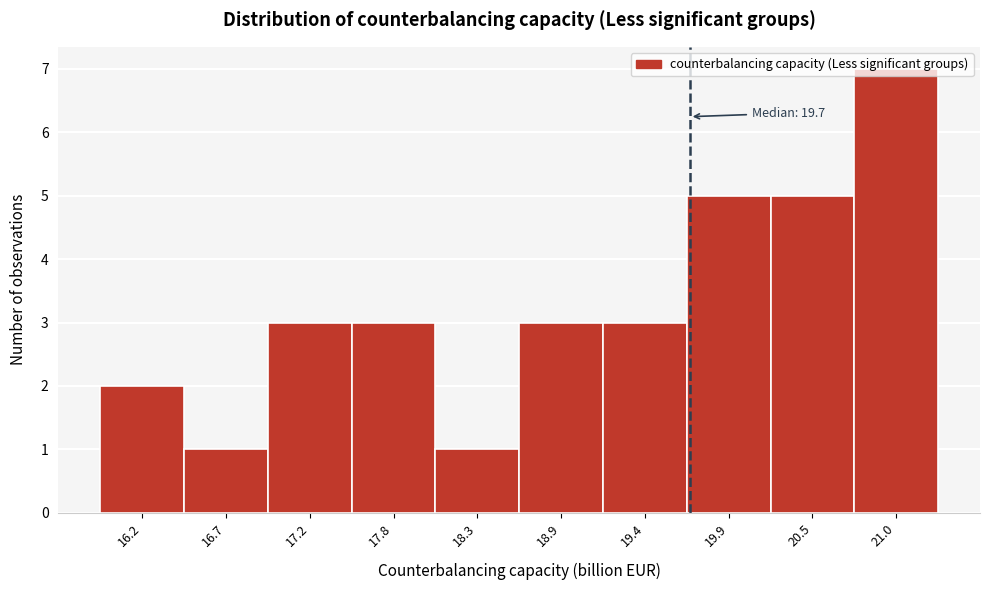

Over which range of the x-axis is the bar tallest?

20.76 to 21.30